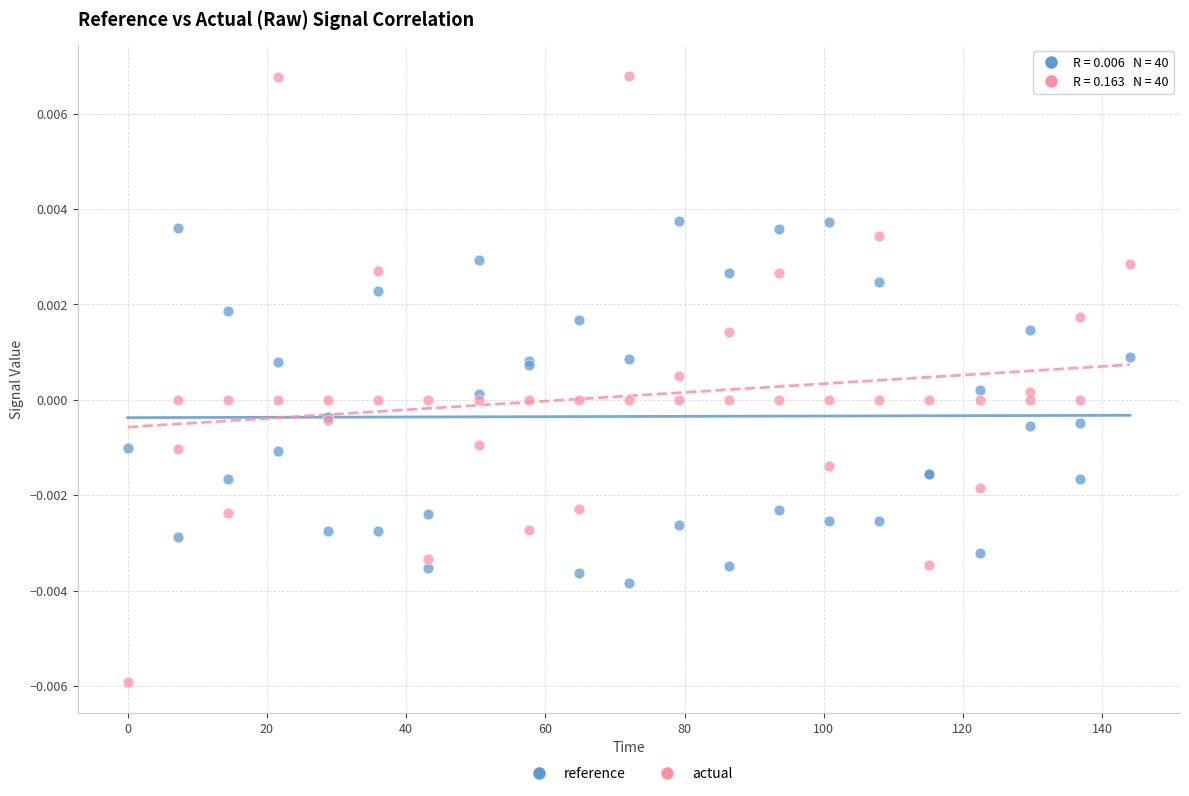

Which series contains the highest Y value?

actual